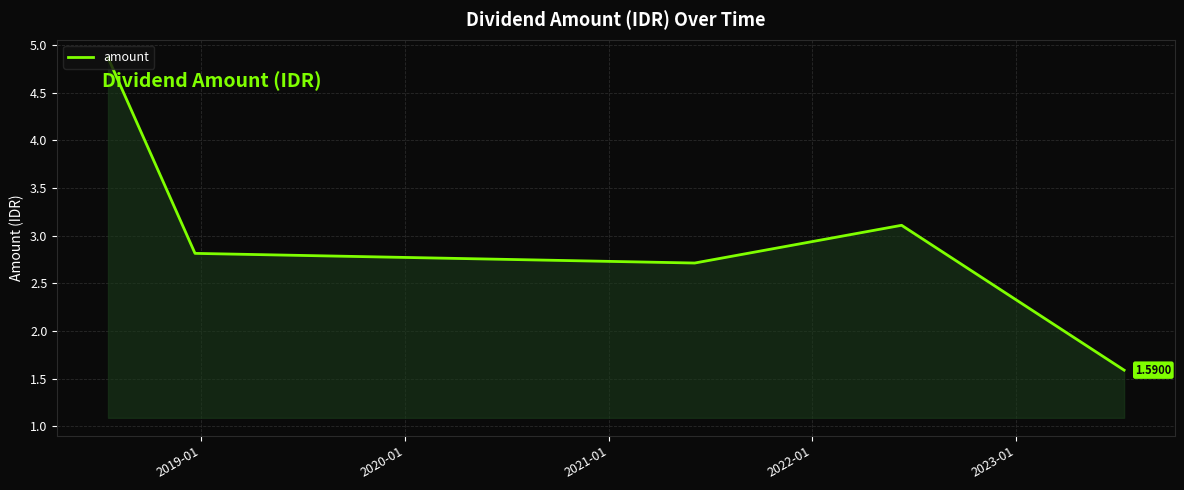

How many interior local peaks (higher than both neighbors) does the data have?

1